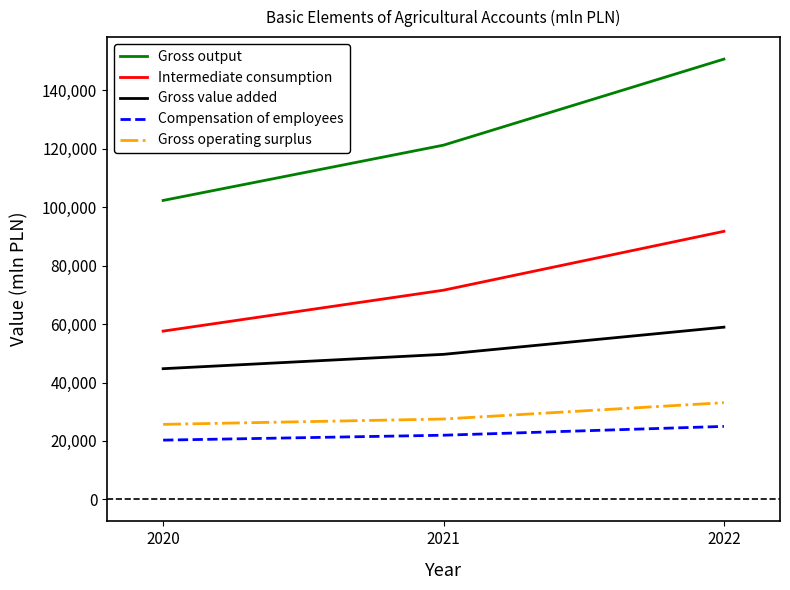

Reading left to right, what are all the values shown in this chart?

Gross output: 102334	121261	150712
Intermediate consumption: 57600	71611	91760
Gross value added: 44735	49650	58952
Compensation of employees: 20282	21963	24982
Gross operating surplus: 25677	27508	33106